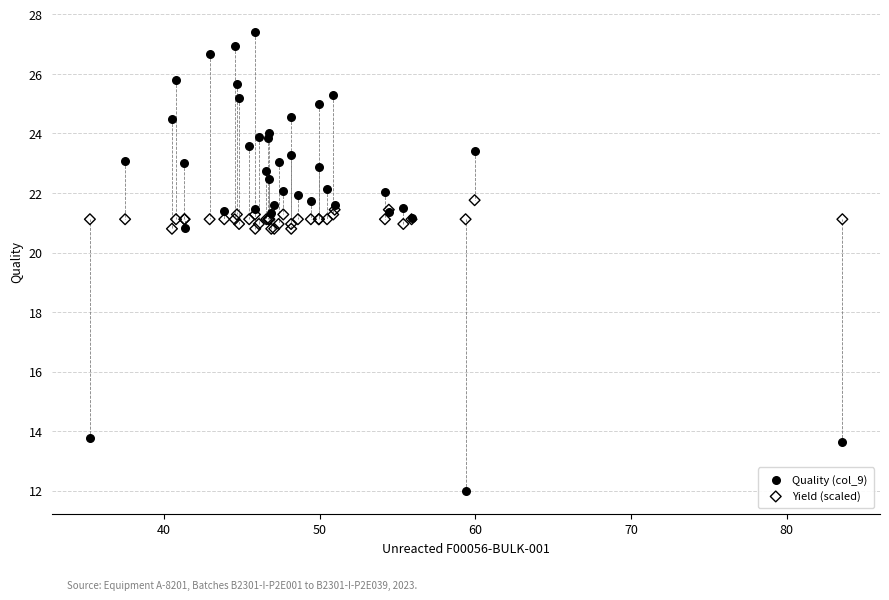

Which series has the largest Y range (max minus min)?

Quality (col_9)